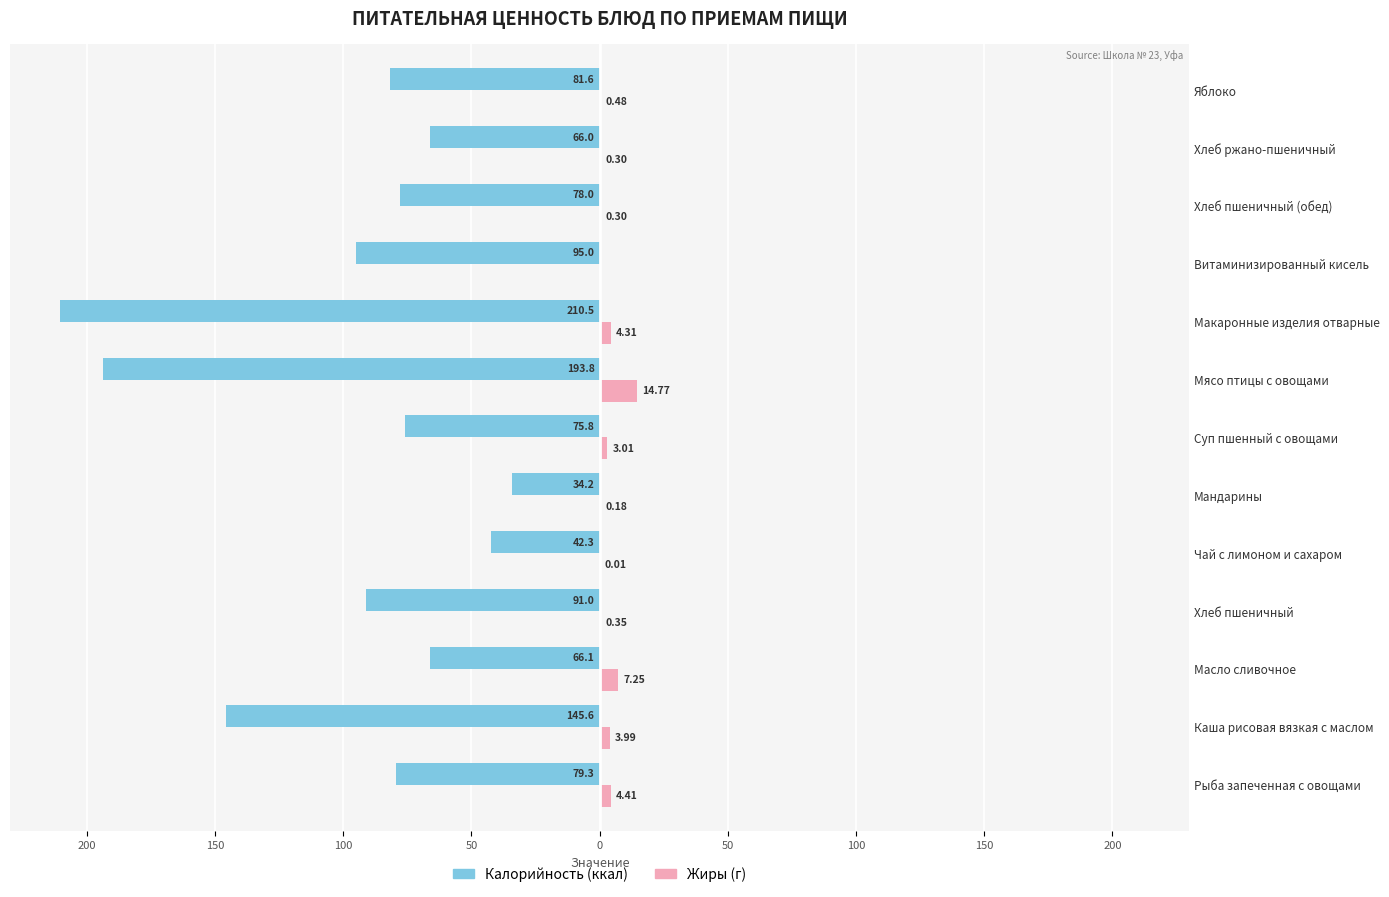

What are all the series names shown in the legend?

Калорийность (ккал), Жиры (г)